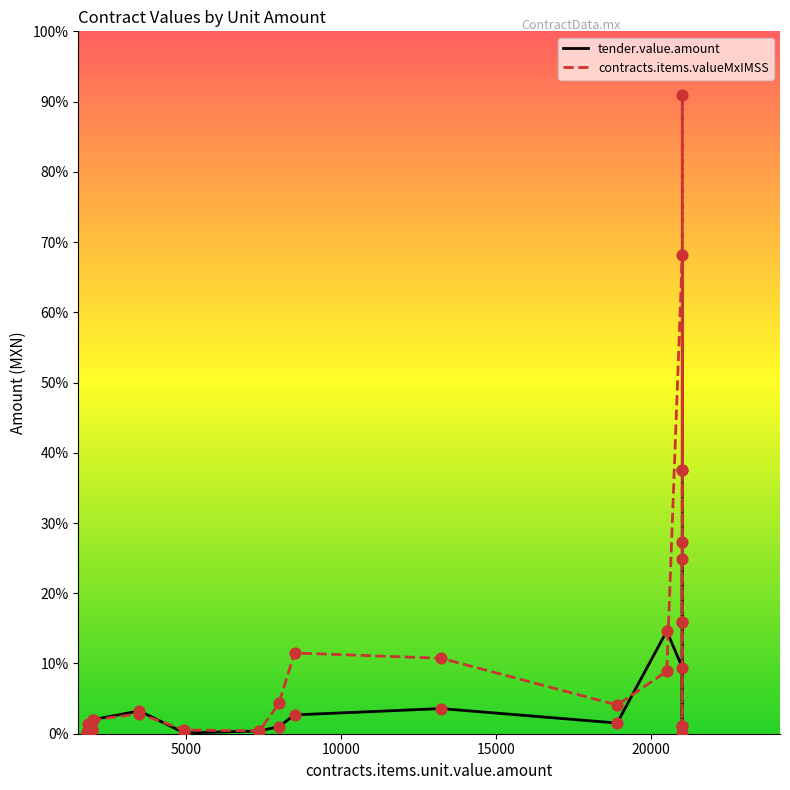

Which series has the widest spread of Y values?

contracts.items.valueMxIMSS